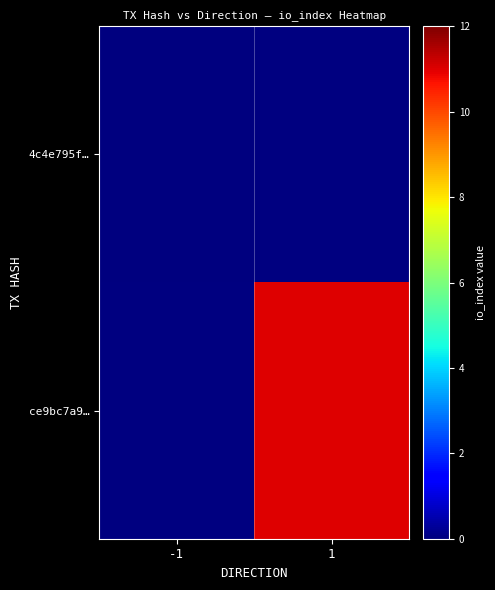

List the series in order of their overall mean, lowest first.

4c4e795f…, ce9bc7a9…